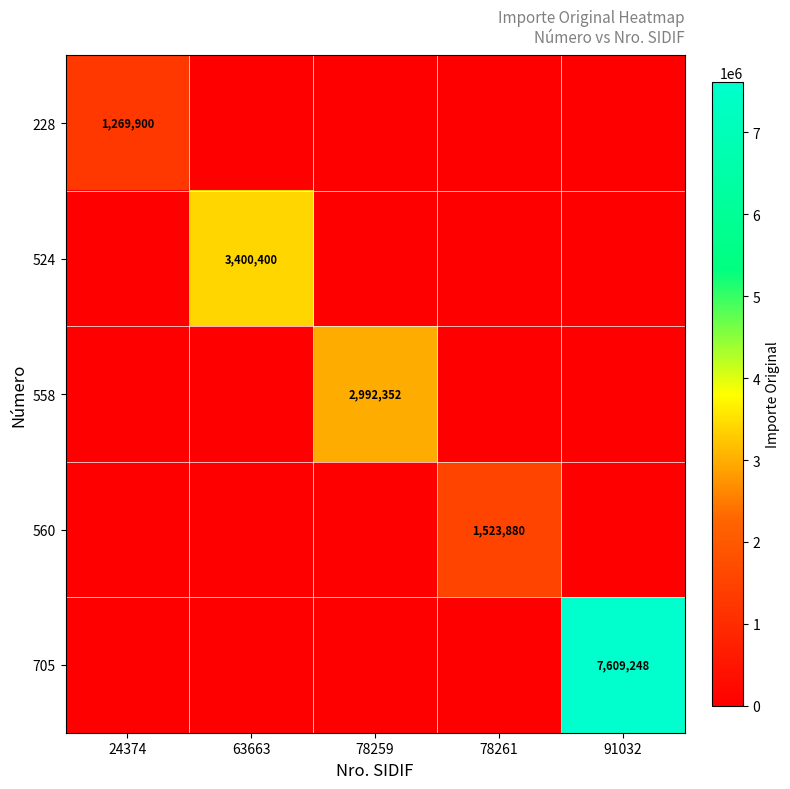

Is the value of 705 at 91032 greater than the value of 560 at 78261?

Yes